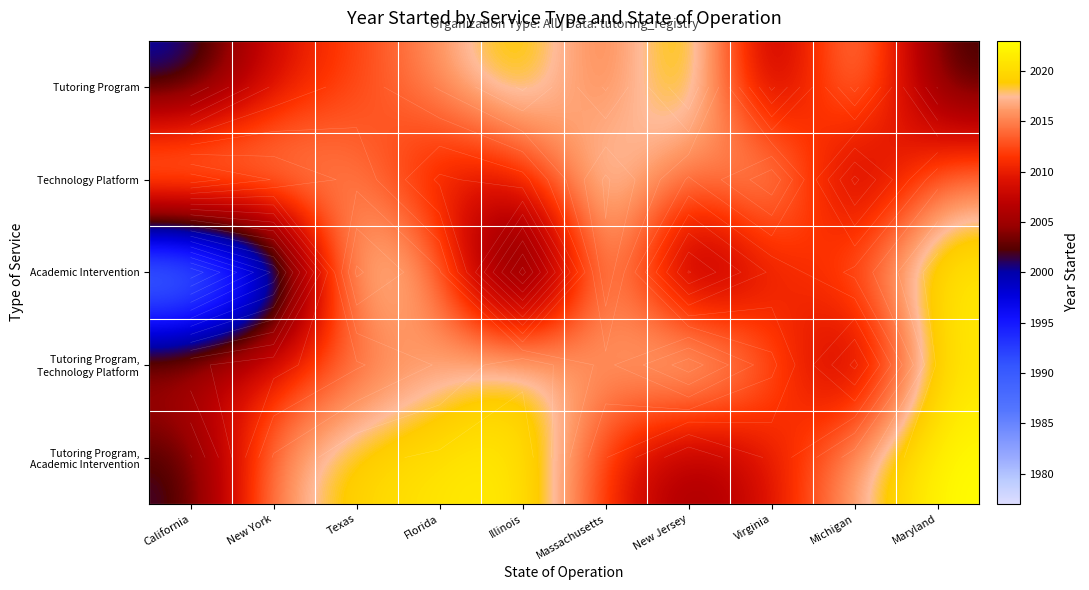

Between Massachusetts and Florida, which is larger?

Florida